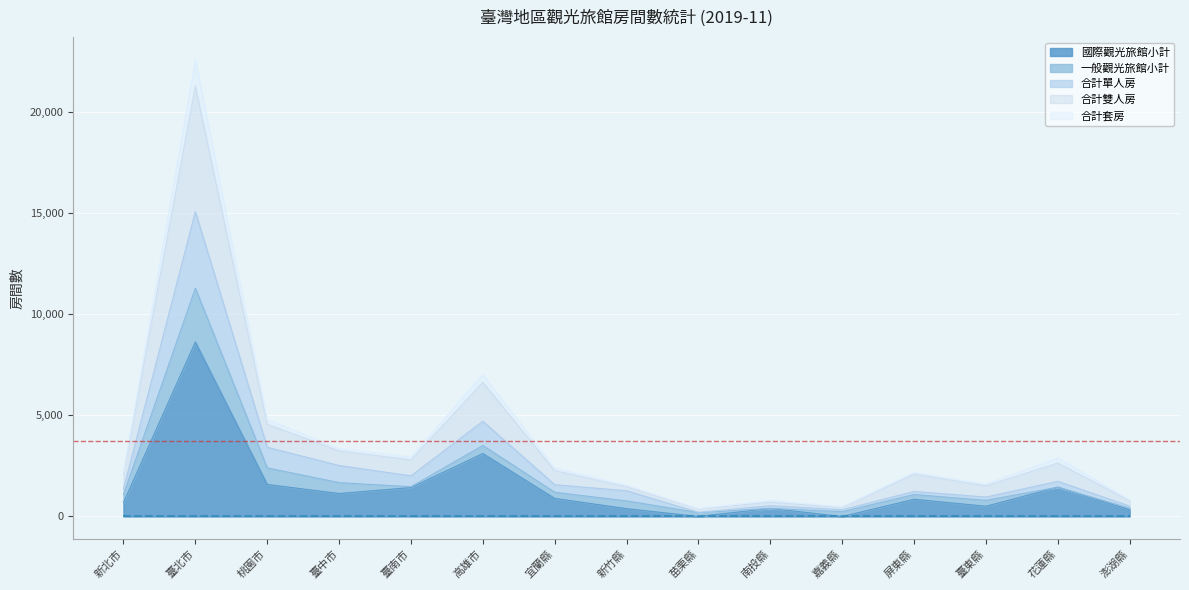

What is the label of the 15th point from the left?

澎湖縣